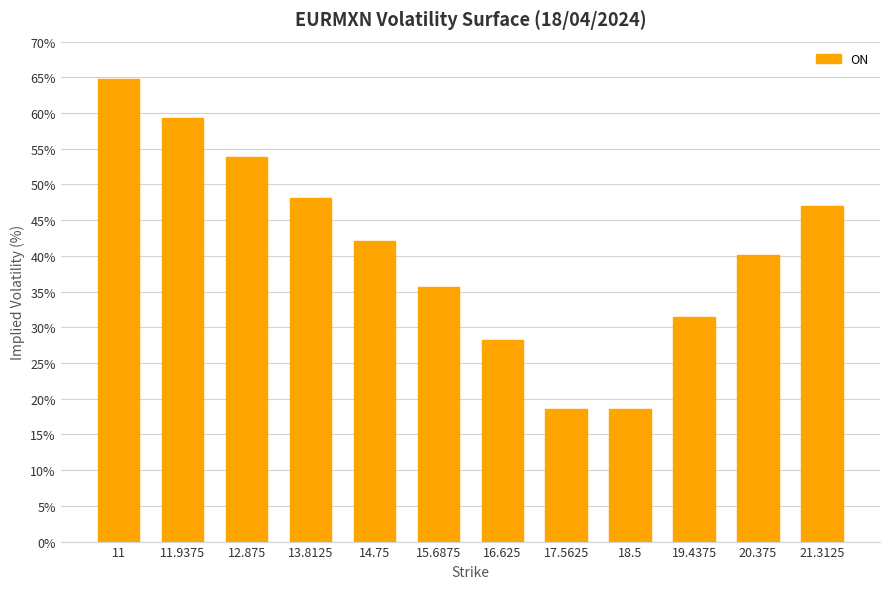

Which label corresponds to the largest value in the chart?

11